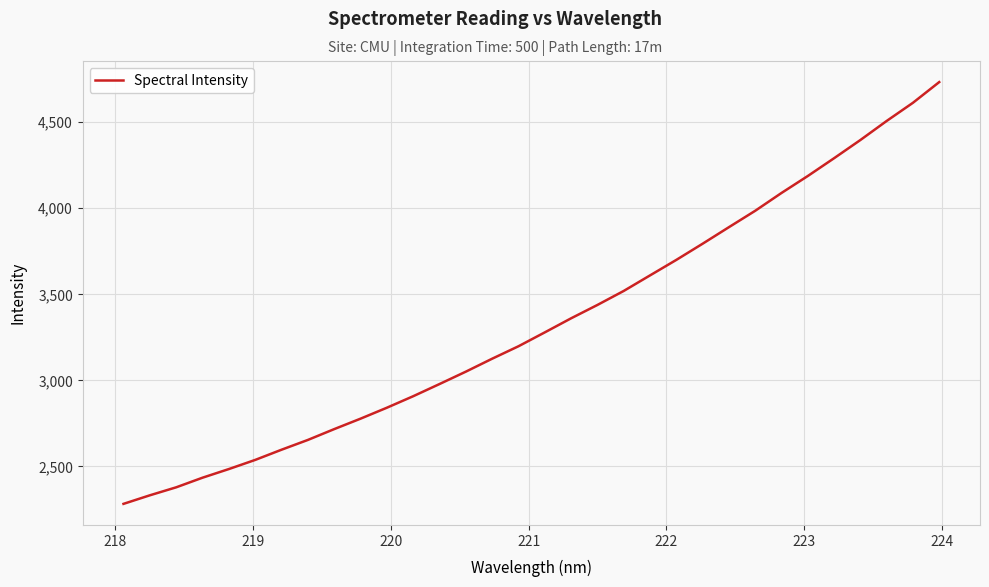

What is the maximum value shown in the chart?

4733.1